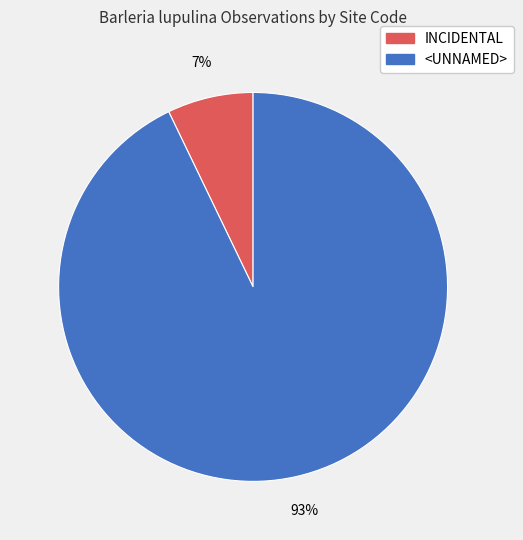

Do INCIDENTAL and <UNNAMED> together represent more than half of the pie?

Yes